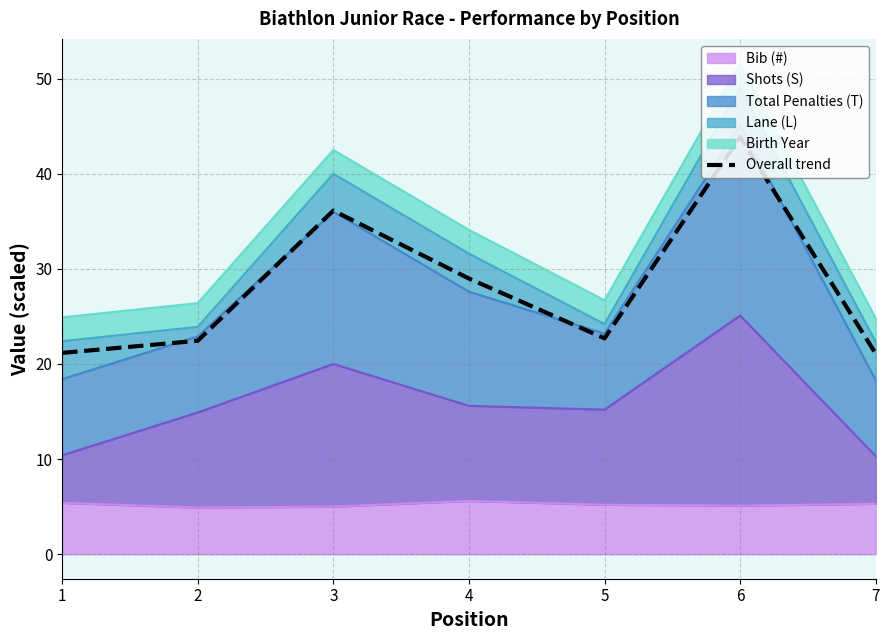

True or false: there are more than 2 points higher than both neighbors.

False